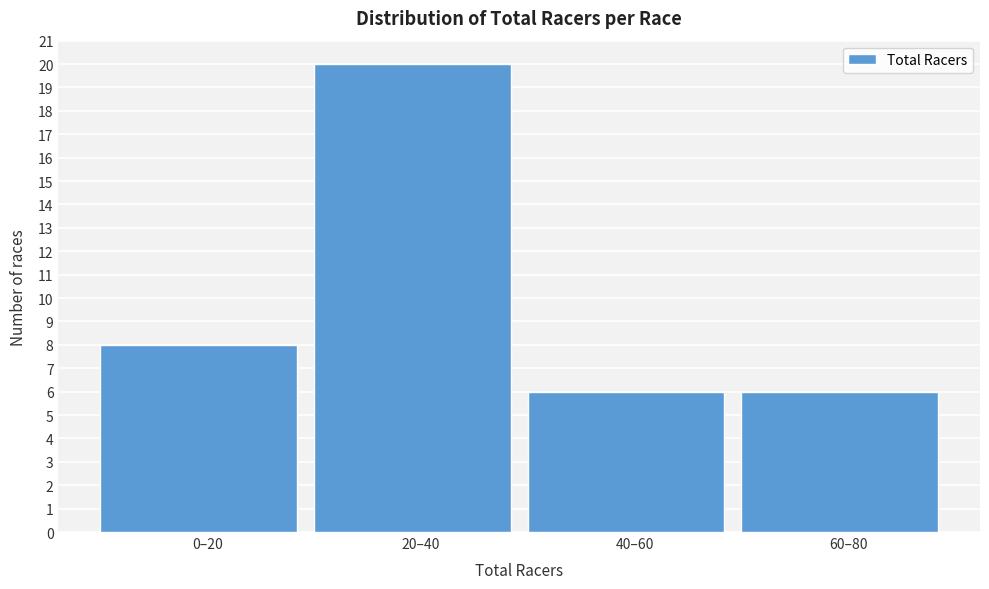

Reading left to right, extract all data points from this chart.

8	20	6	6